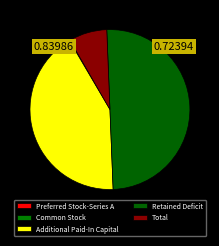

To the nearest percent, what is the combined percentage of Additional Paid-In Capital and Retained Deficit?

92%